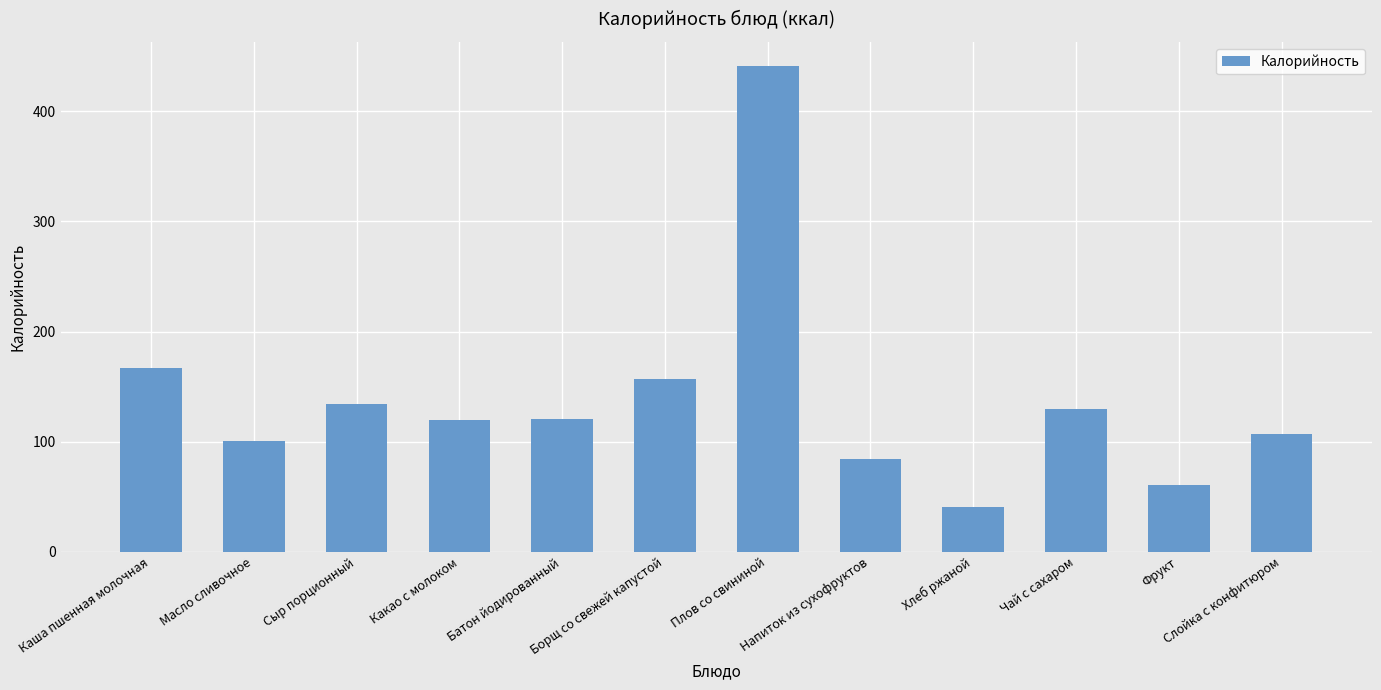

Does the chart contain stacked bars?

No